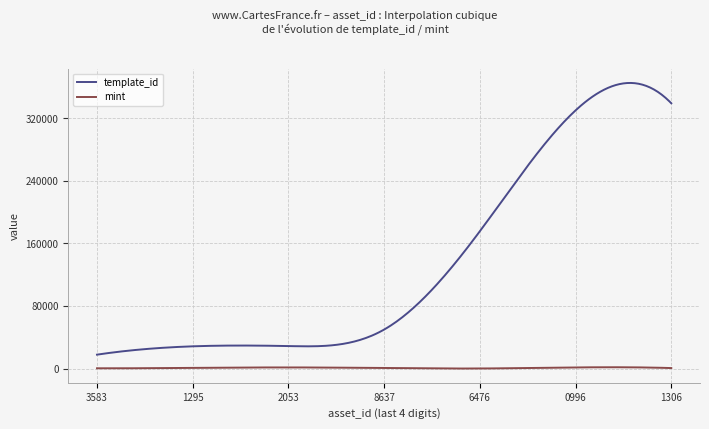

List the series in order of their peak value, lowest first.

mint, template_id